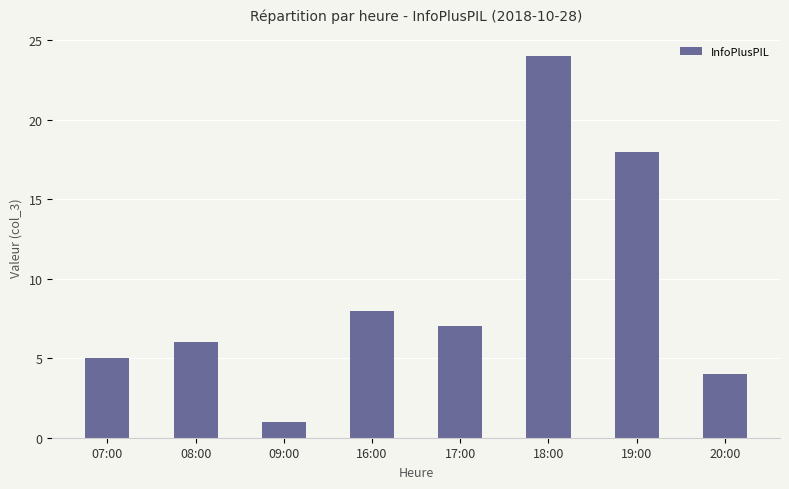

How many bars are there in total?

8